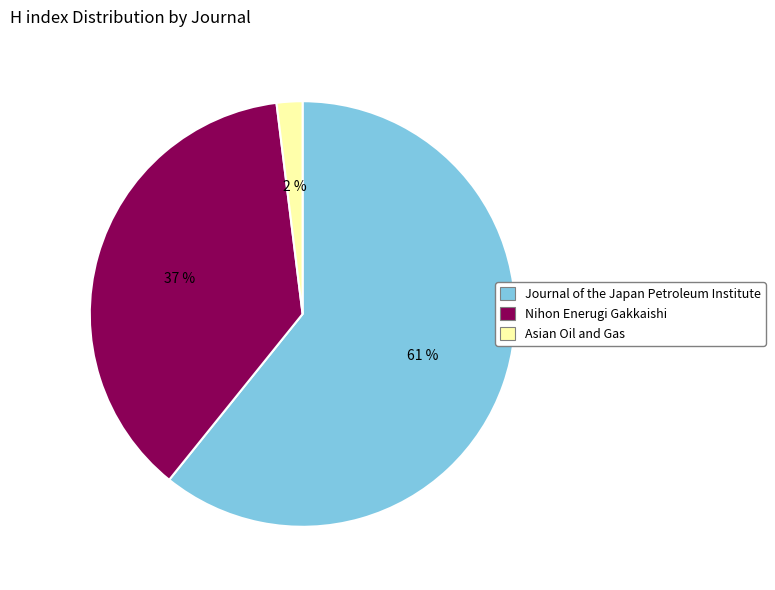

How many segments does this pie chart have?

3